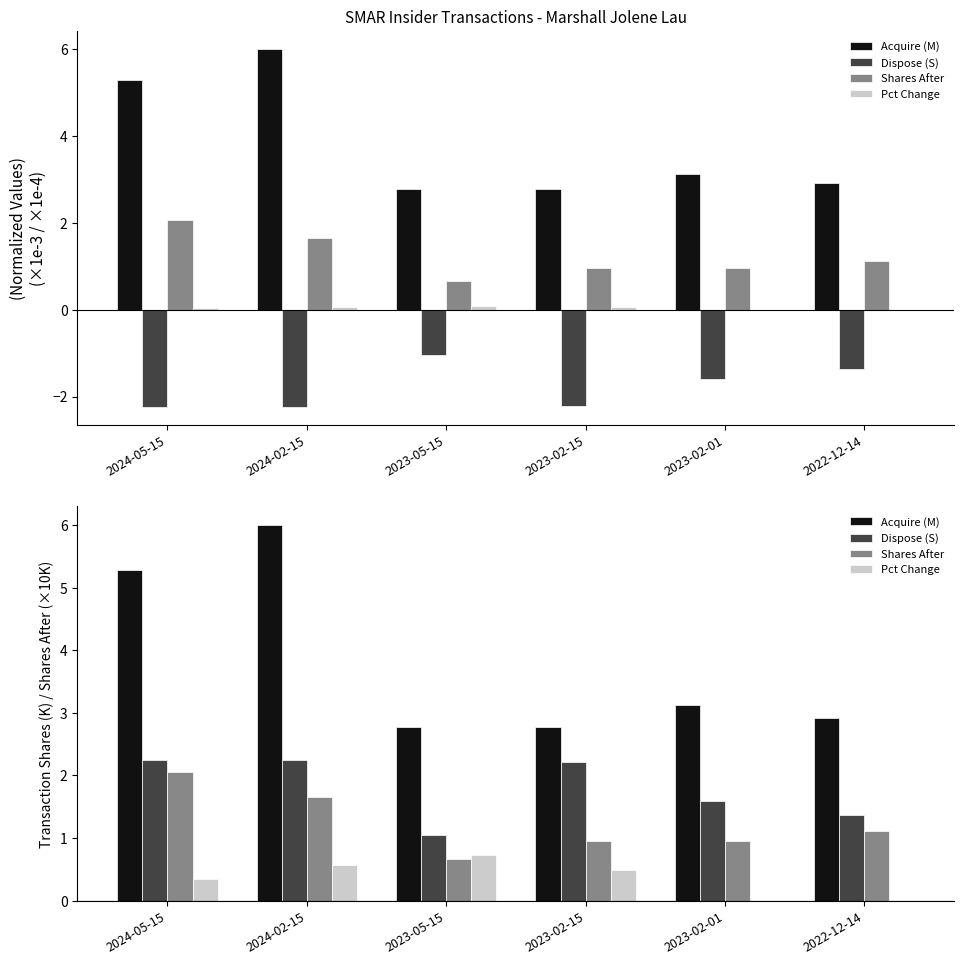

Which label corresponds to the largest value in the chart?

2024-02-15